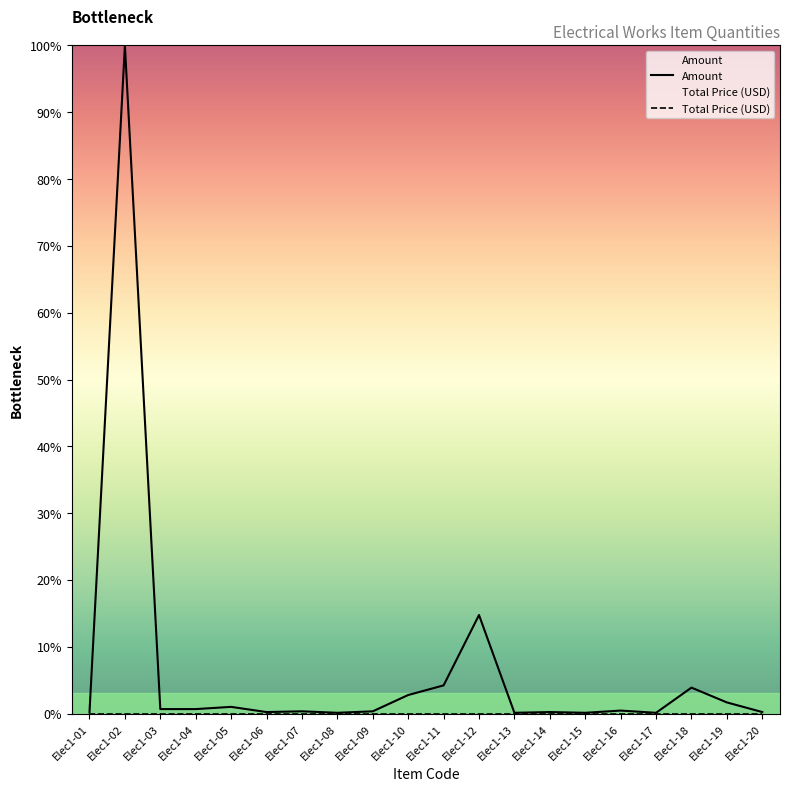

At which category does the data reach its first local peak?

Elec1-02